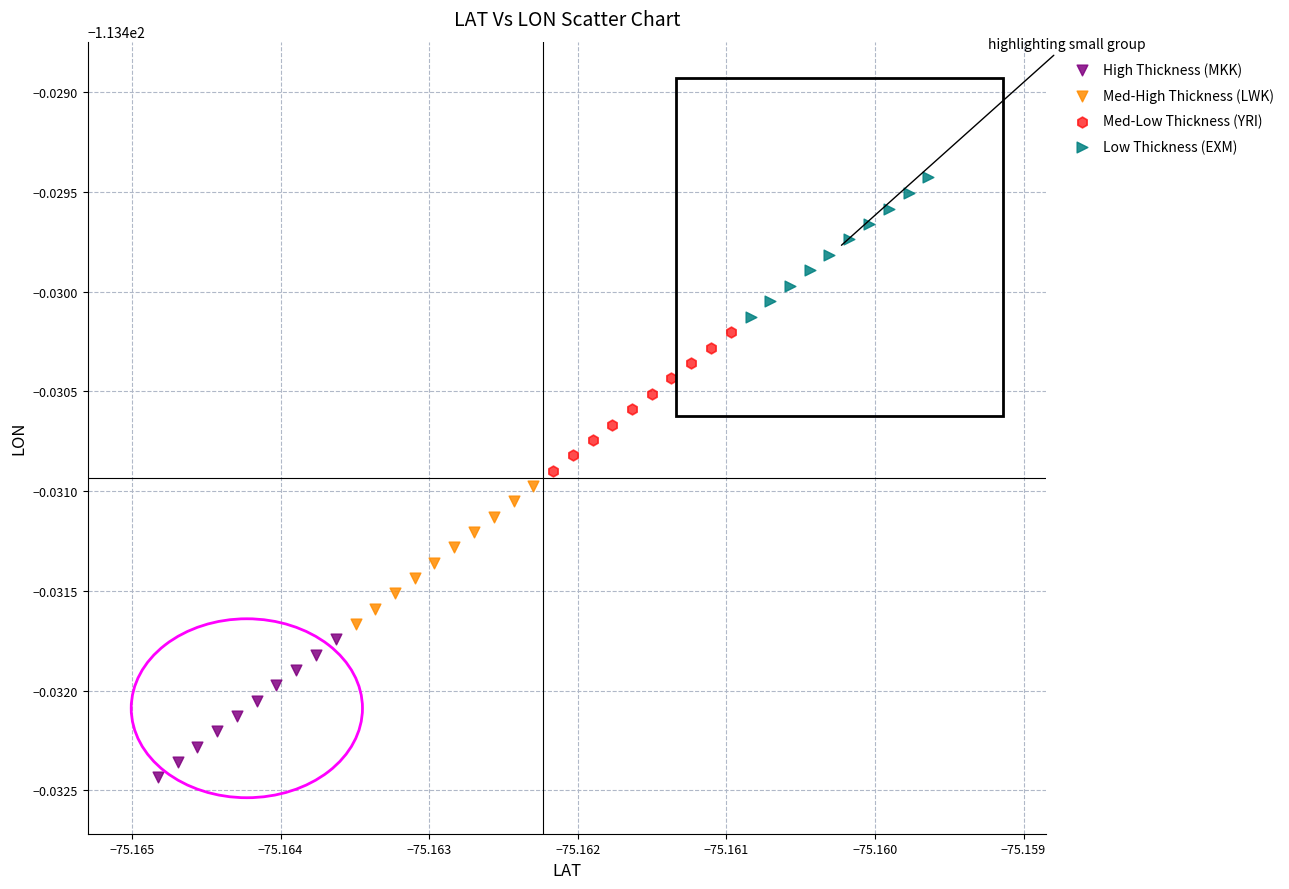

Which series has the largest Y range (max minus min)?

Low Thickness (EXM)